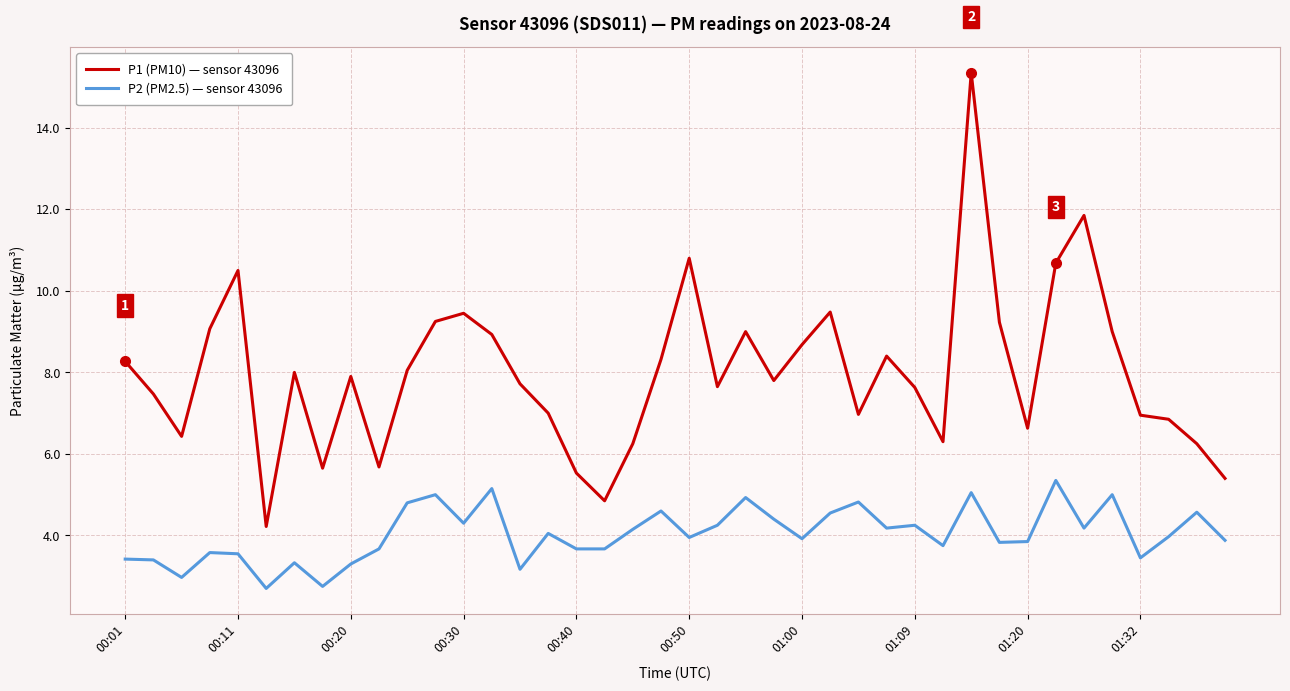

List the series in order of their peak value, lowest first.

P2 (PM2.5) — sensor 43096, P1 (PM10) — sensor 43096